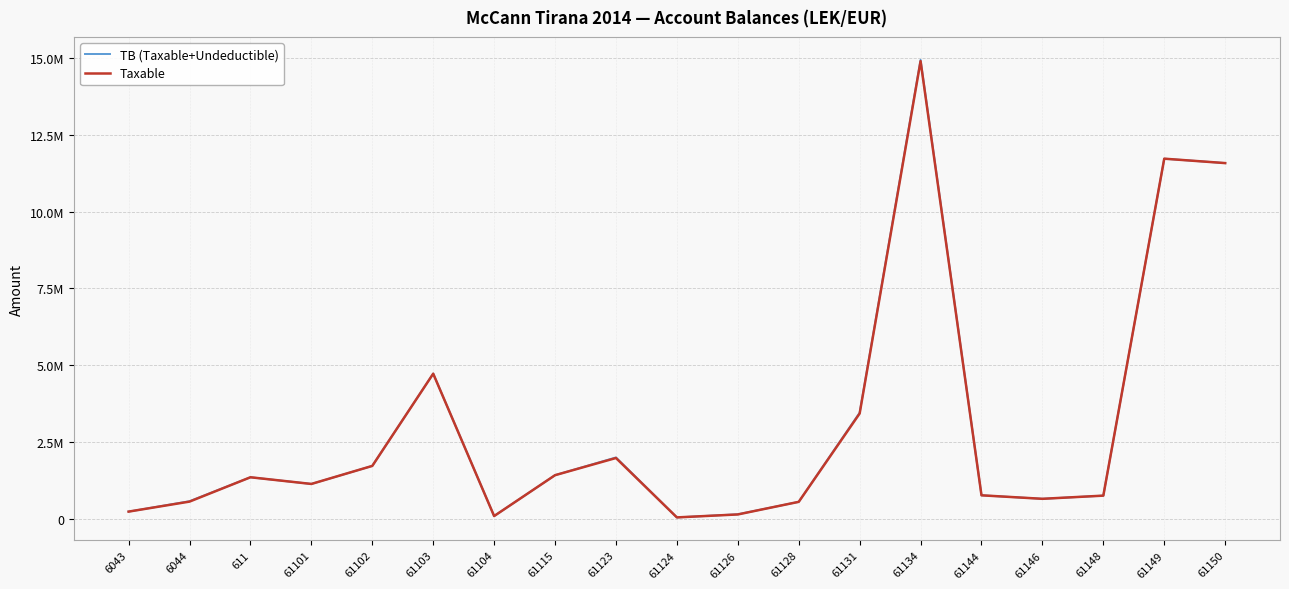

Is this an area chart (filled region under the line)?

No